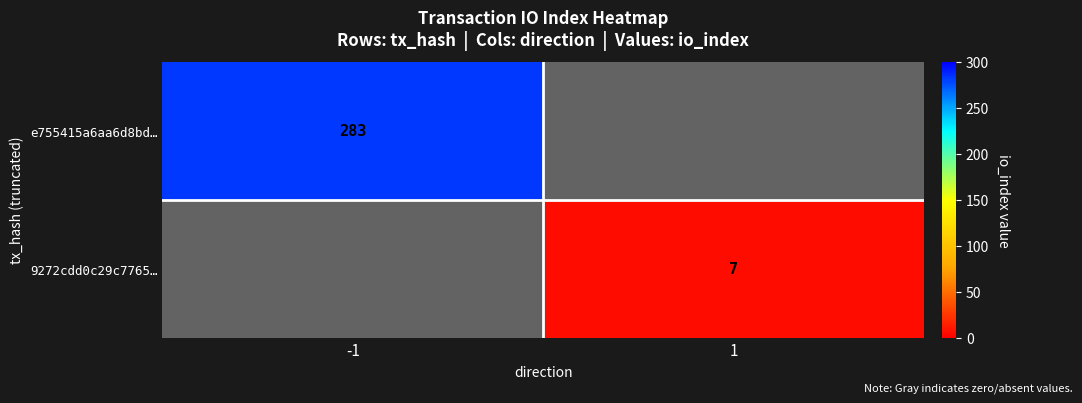

Is the value of e755415a6aa6d8bd… at -1 greater than the value of 9272cdd0c29c7765… at 1?

Yes